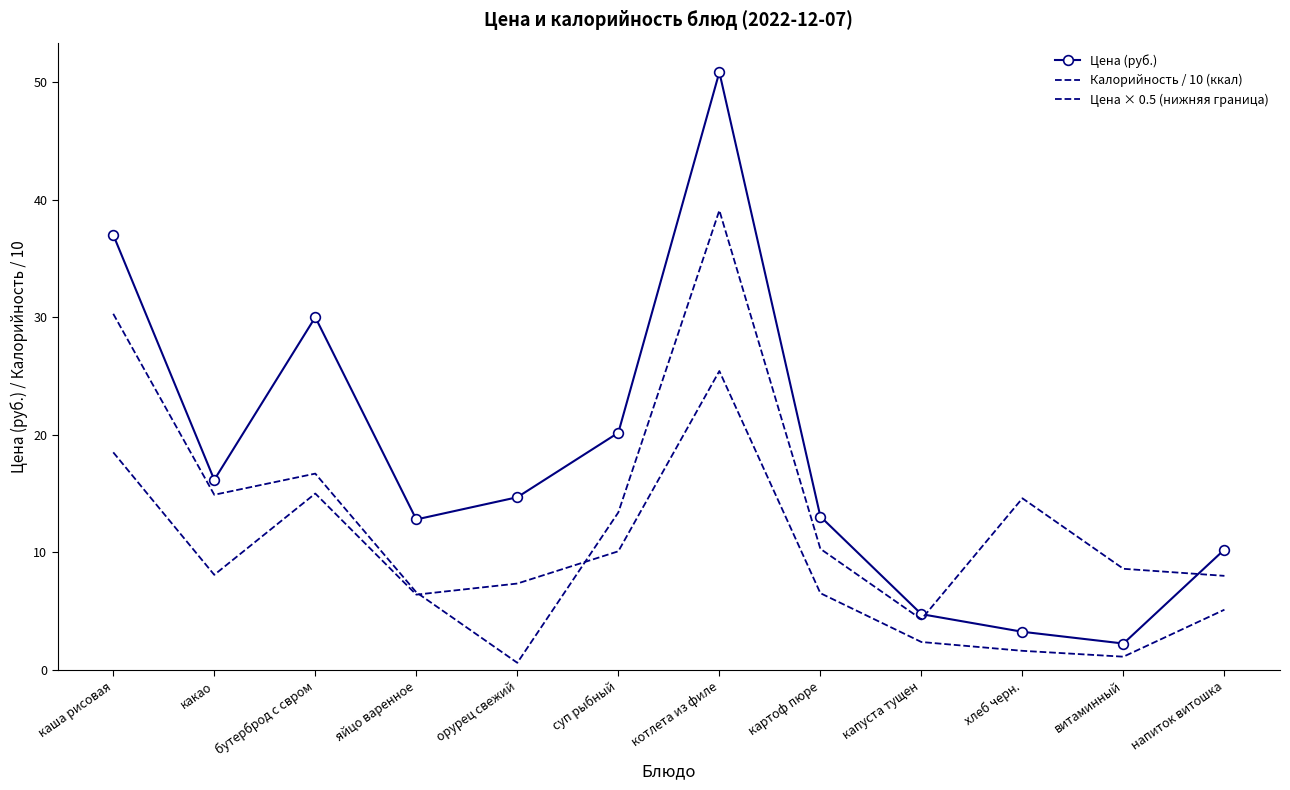

True or false: Калорийность / 10 (ккал) has more than 0 interior local peaks.

True